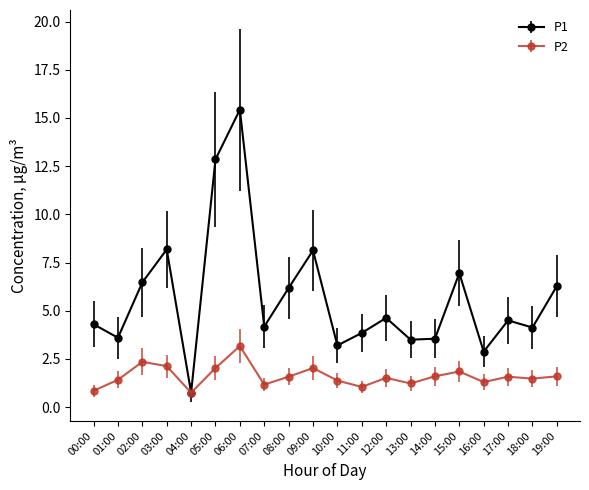

The P2 series shows 2.4 at 02:00. True or false?

True